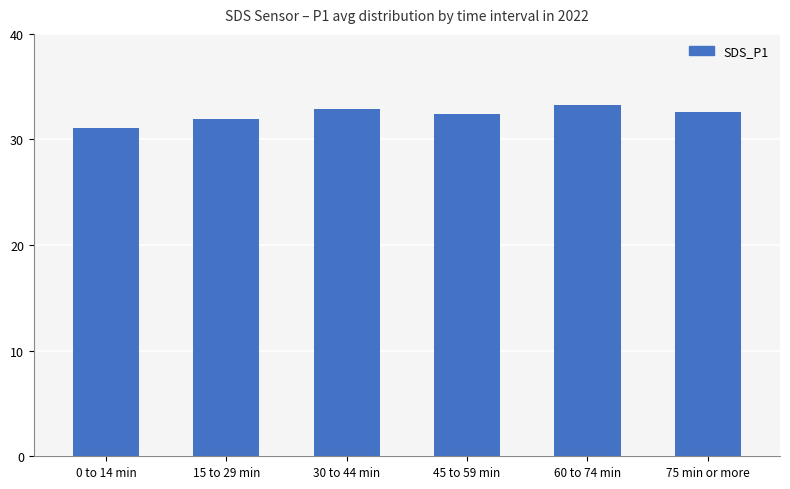

What position from the left is 15 to 29 min?

2